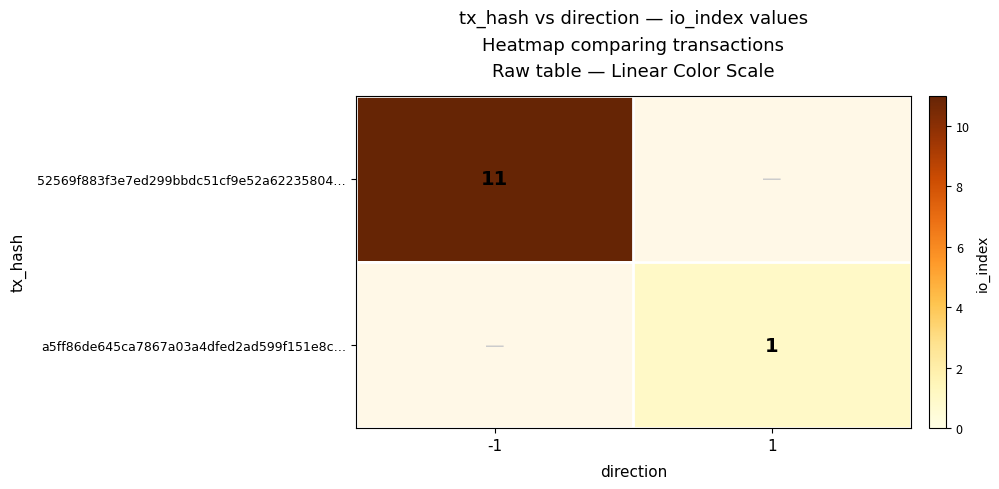

Is the value of 52569f883f3e7ed299bbdc51cf9e52a62235804… at -1 greater than the value of a5ff86de645ca7867a03a4dfed2ad599f151e8c… at 1?

Yes